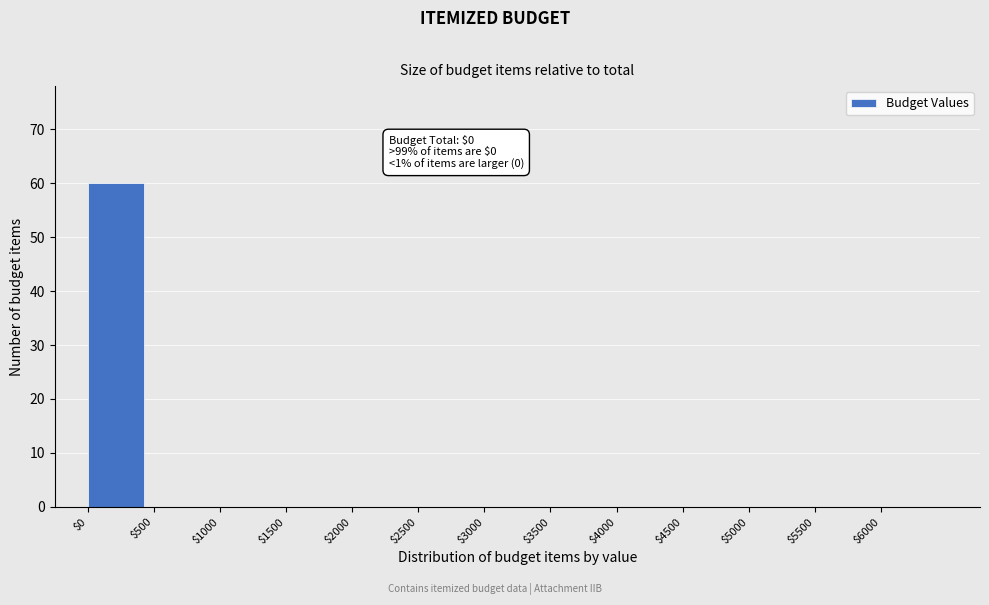

Which category has the highest value across all series?

$0